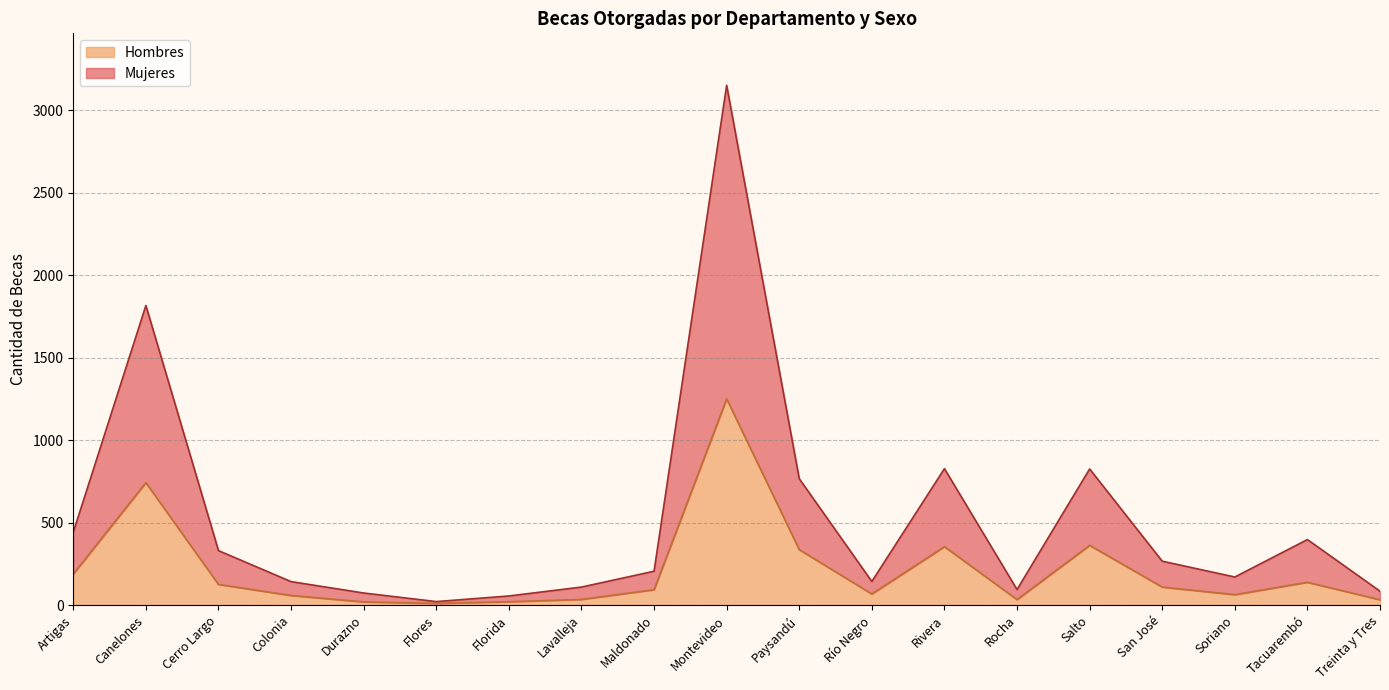

What is the total value across all series at San José?

266